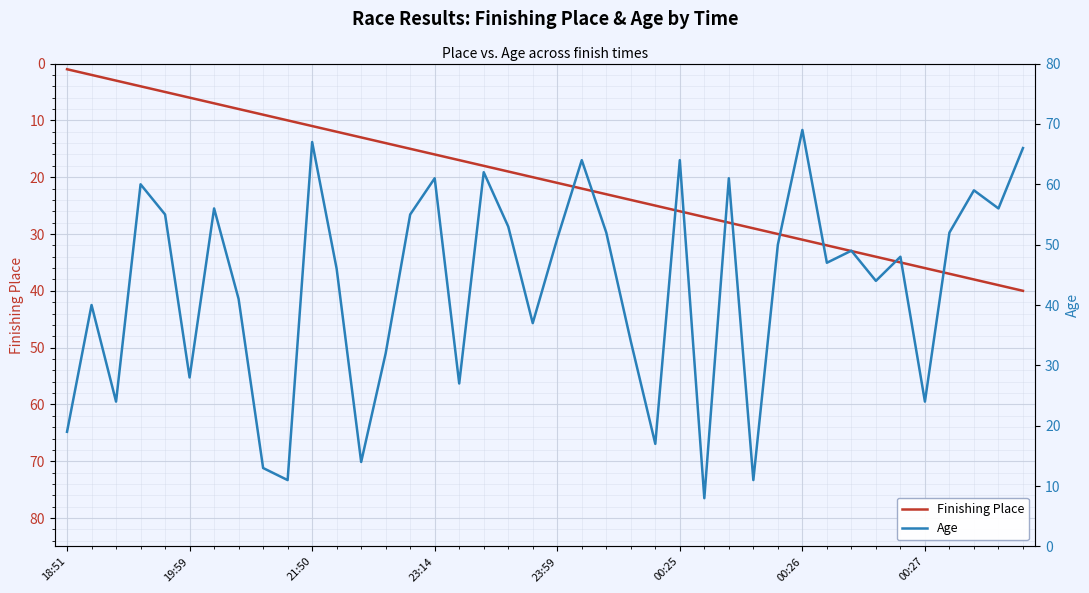

Between 13 and 16, which series saw the biggest shift?

Age